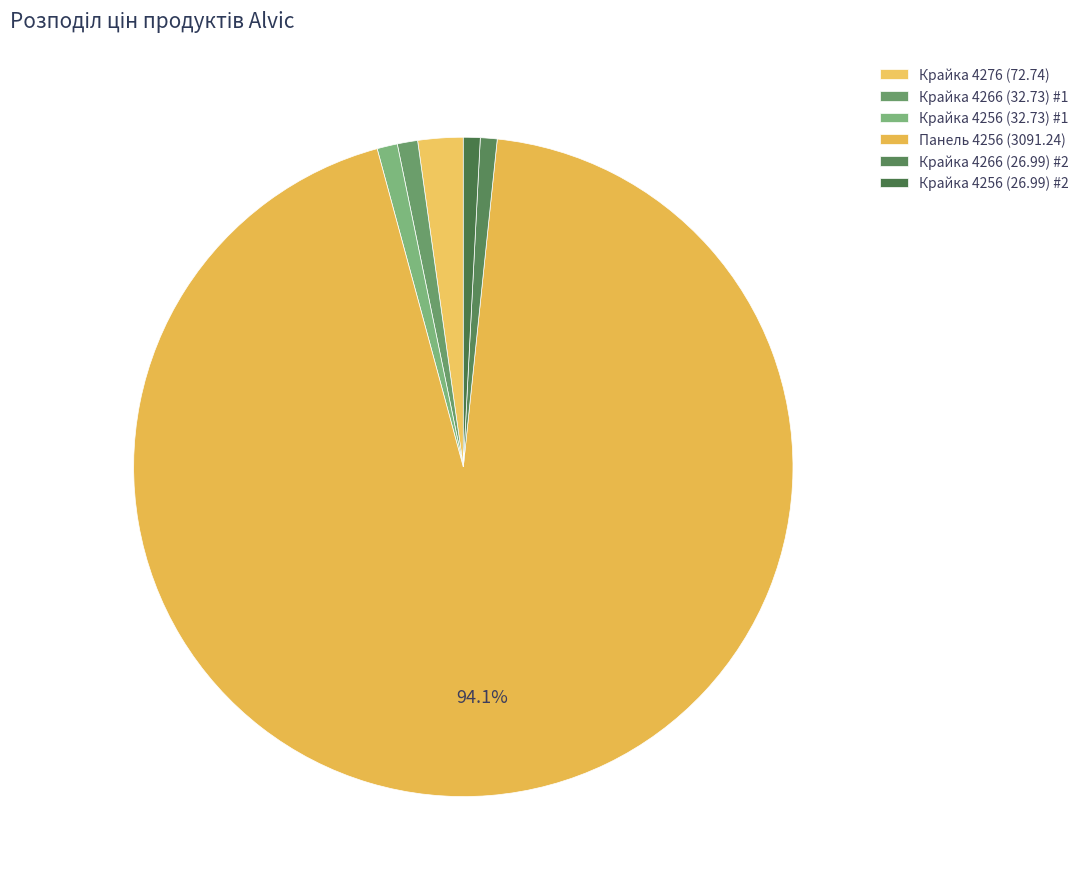

Rank the categories by value from highest to lowest.

Панель Alvic 18 мм. Осіріс 4256, Крайка 23x1 мм. Alvic Осіріс 4276, Крайка 23x1 мм. Alvic Осіріс 4266 (249651837), Крайка 23x1 мм. Alvic Осіріс 4256 (249651836), Крайка 23x1 мм. Alvic Осіріс 4266 (246571837), Крайка 23x1 мм. Alvic Осіріс 4256 (246571836)